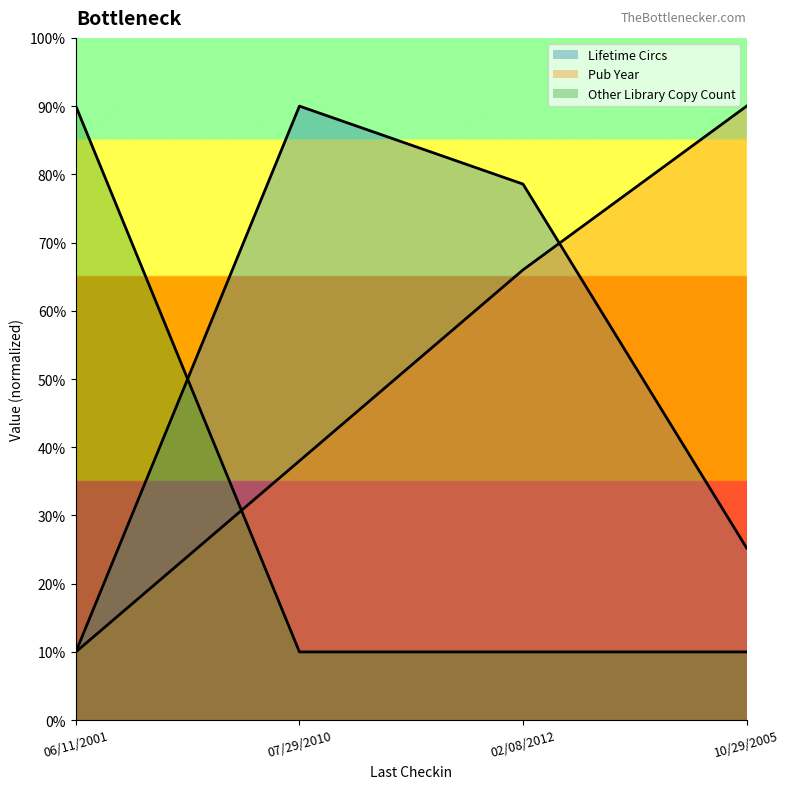

At which label is Lifetime Circs closest to 50?

10/29/2005